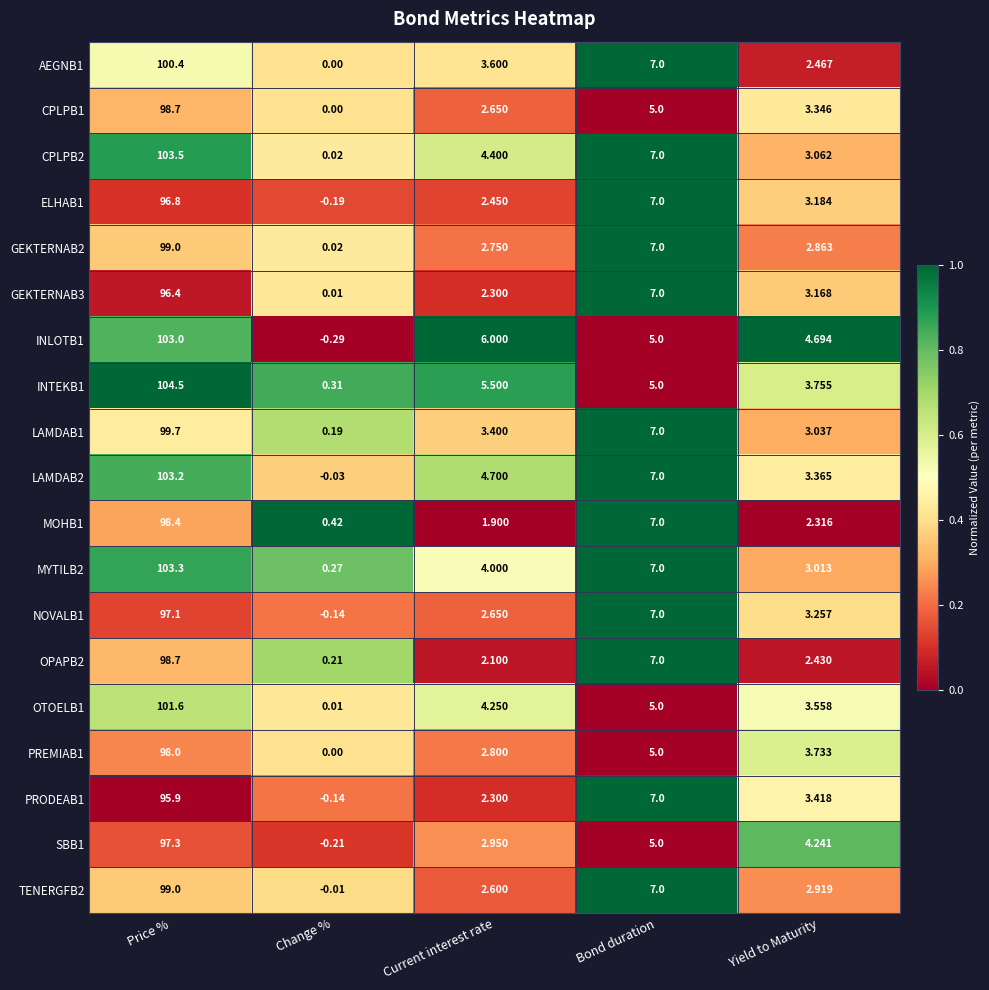

Which series has the largest range (max minus min)?

INTEKB1